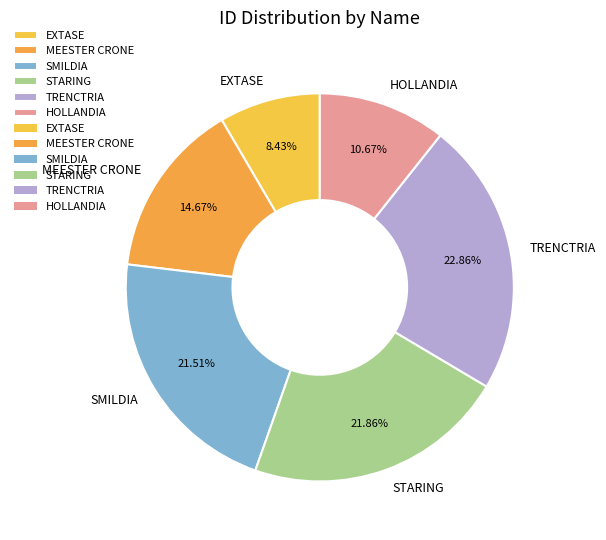

What is the total percentage of HOLLANDIA and MEESTER CRONE?

25.3%